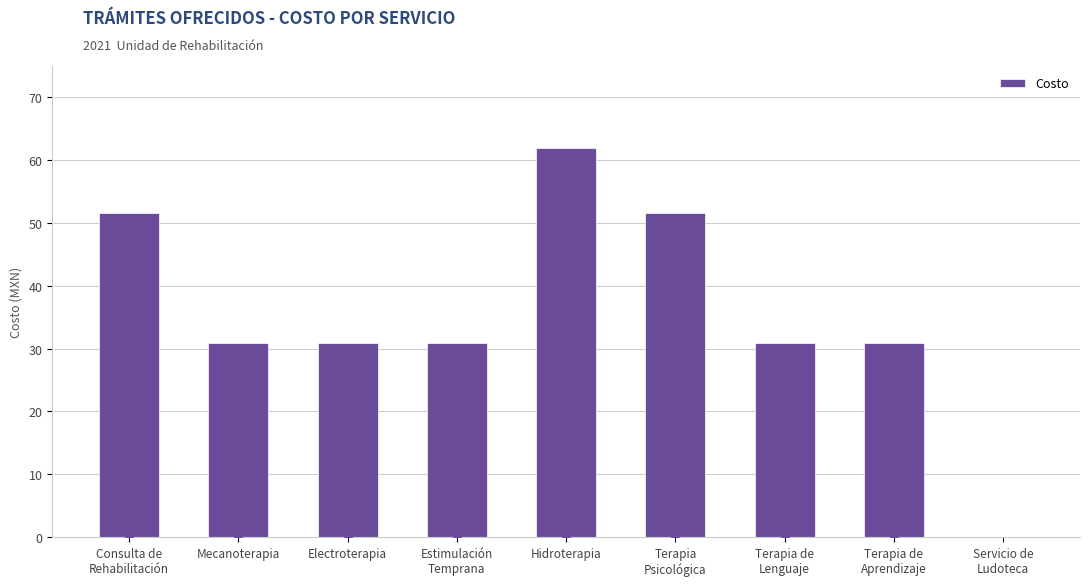

How many values are above zero?

8